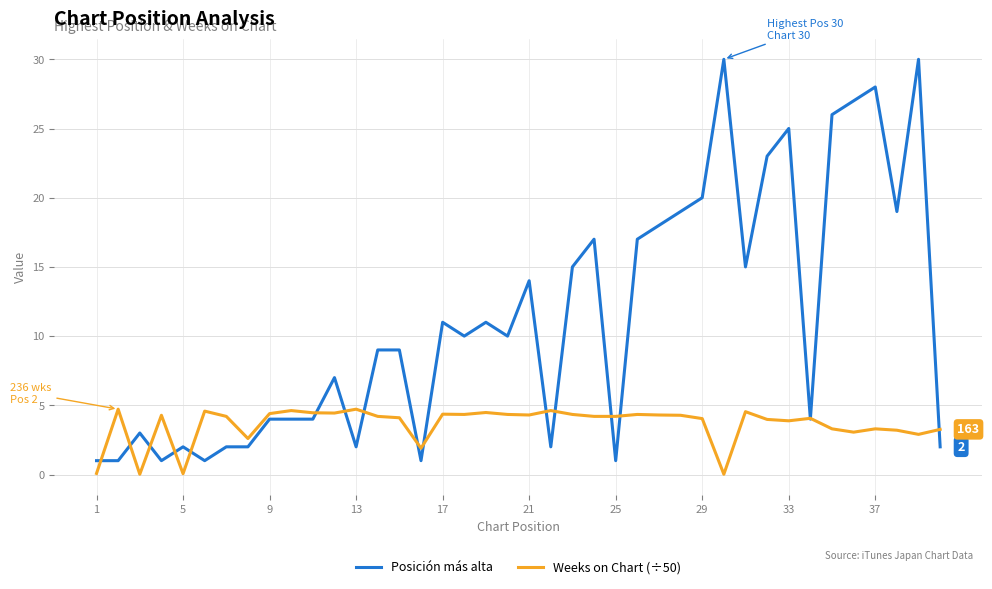

Which series has the largest total across all categories?

Posición más alta